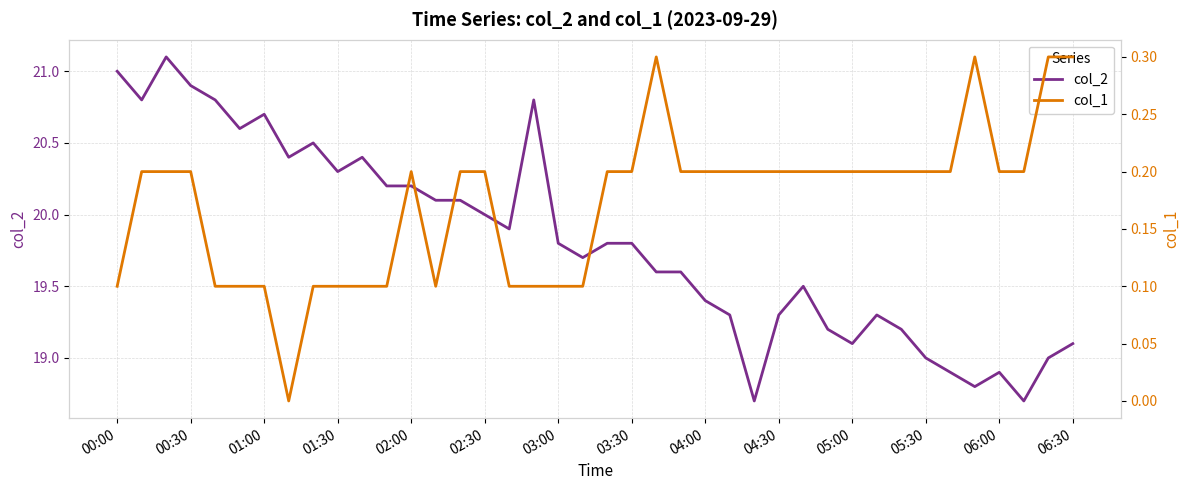

What is the maximum value for col_2?

21.1